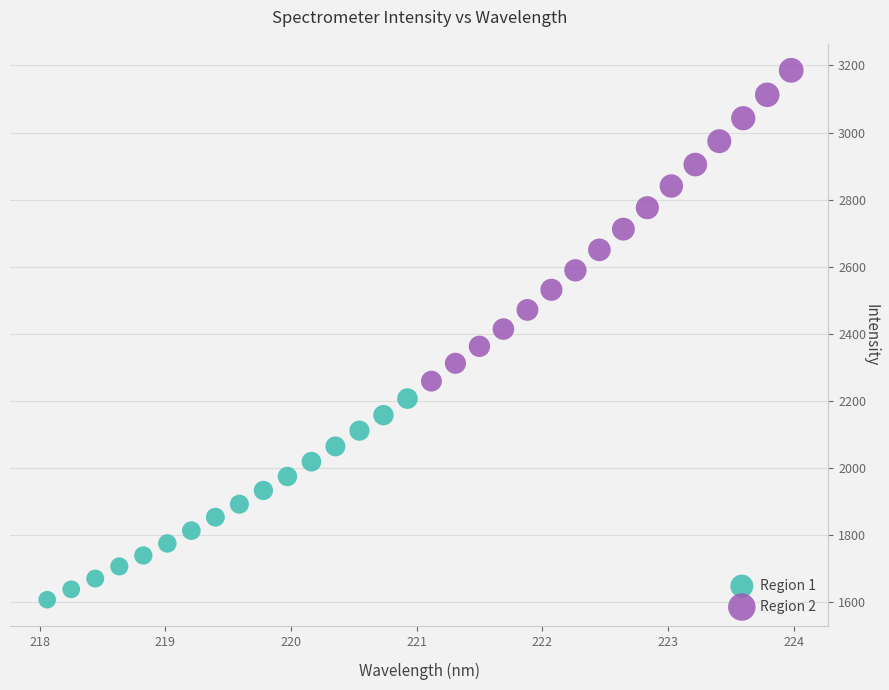

Which series reaches the maximum Y coordinate?

Region 2